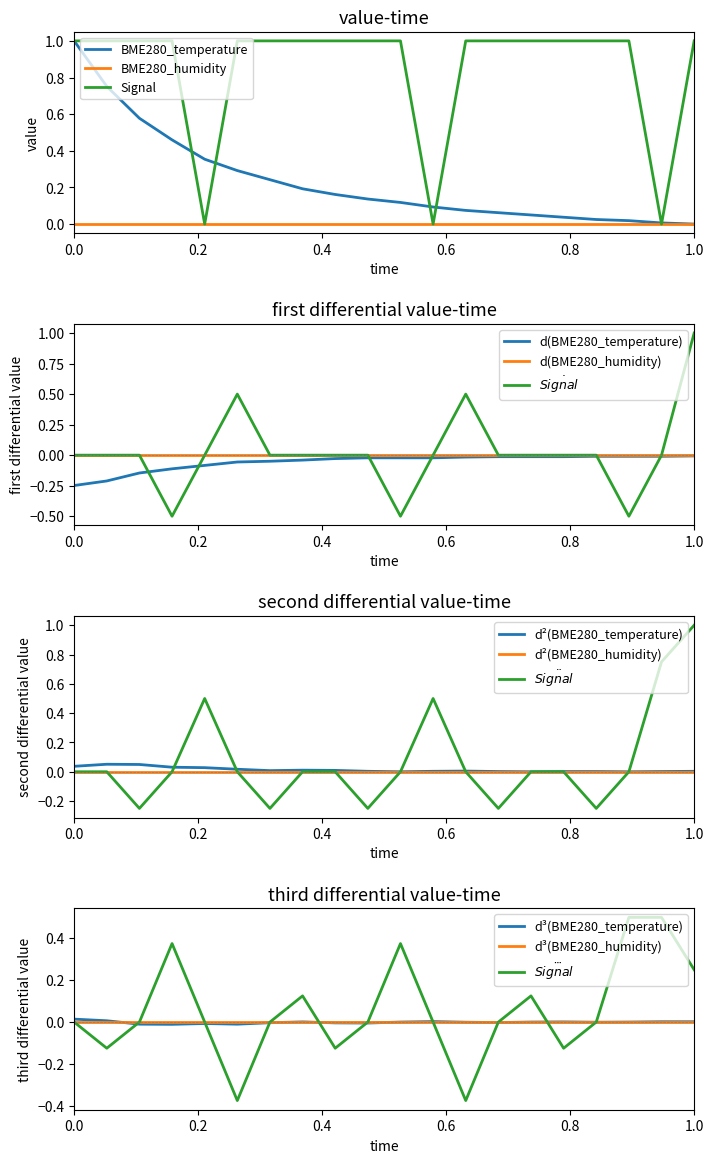

Count the number of categories in the chart.

20